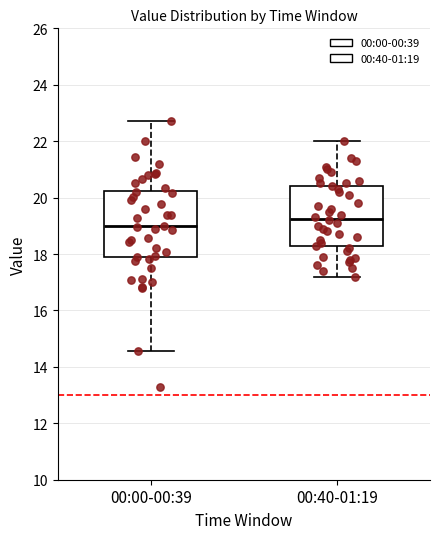

Where is the lower edge of the box for 00:00-00:39 on the y-axis? The values are not printed on the chart, so give them approximately, as read against the axis.

17.8